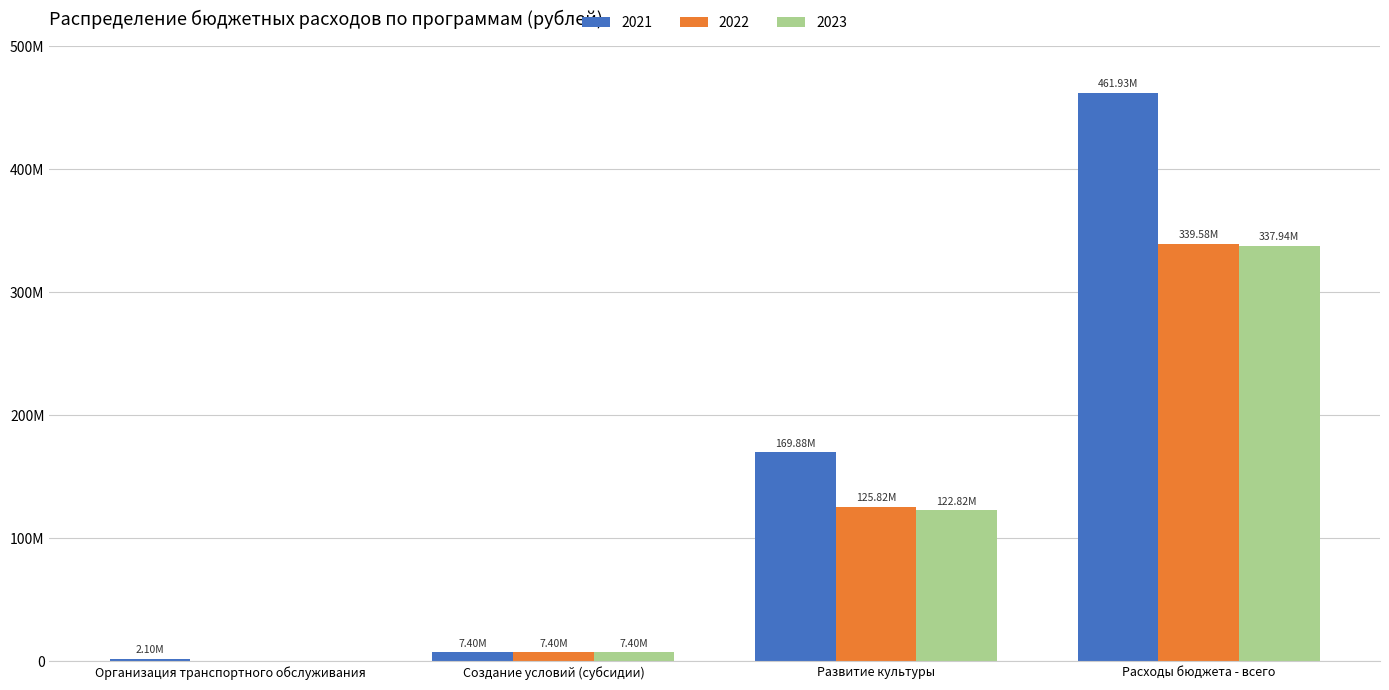

List the series in order of their peak value, lowest first.

2023, 2022, 2021